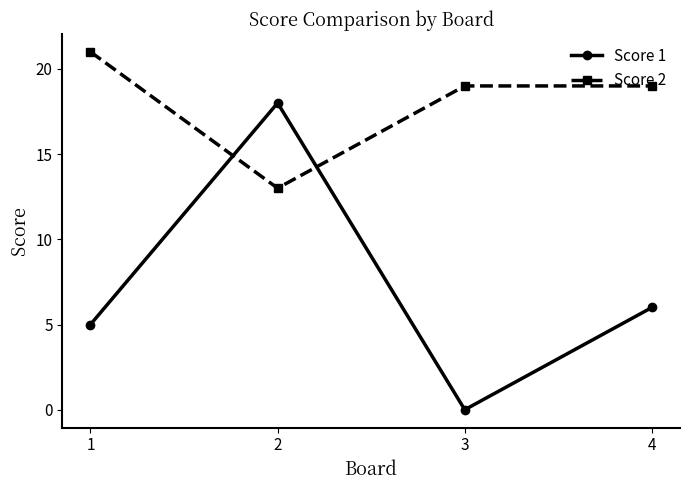

What are all the series names shown in the legend?

Score 1, Score 2